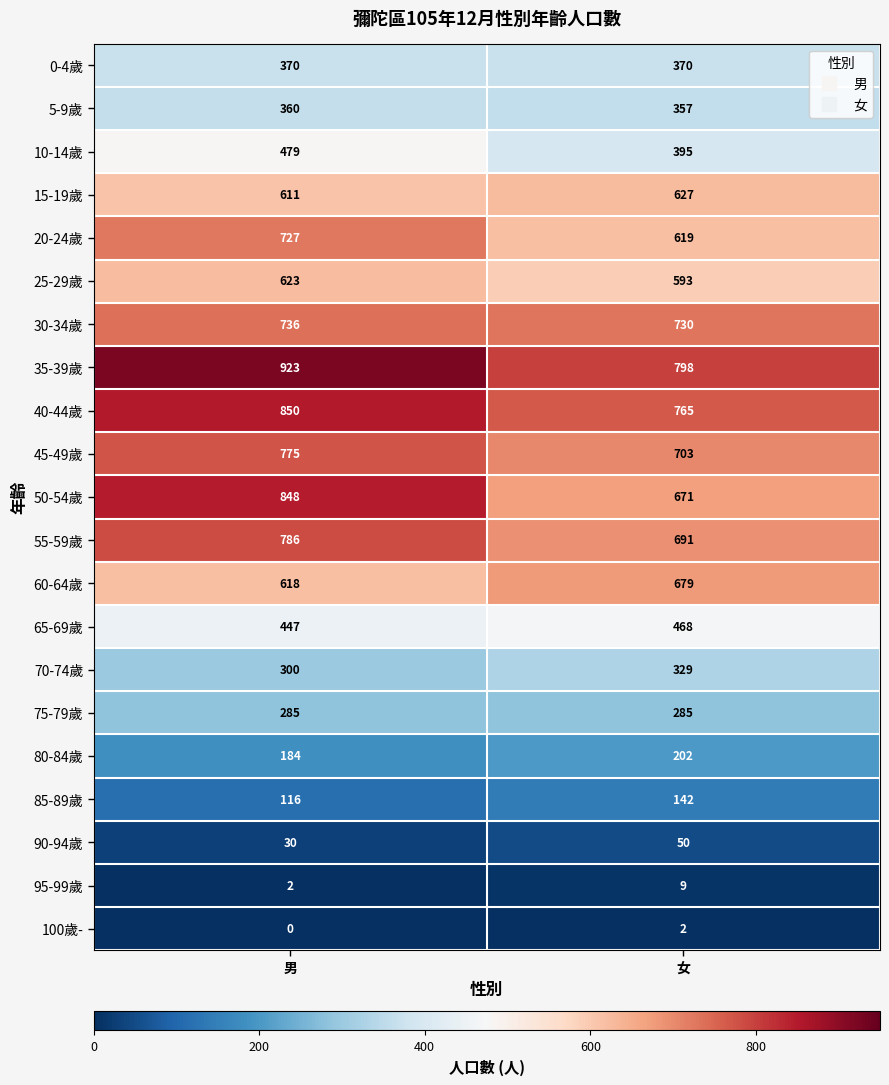

What is the difference between the 25-29歲 values at 男 and 女?

30